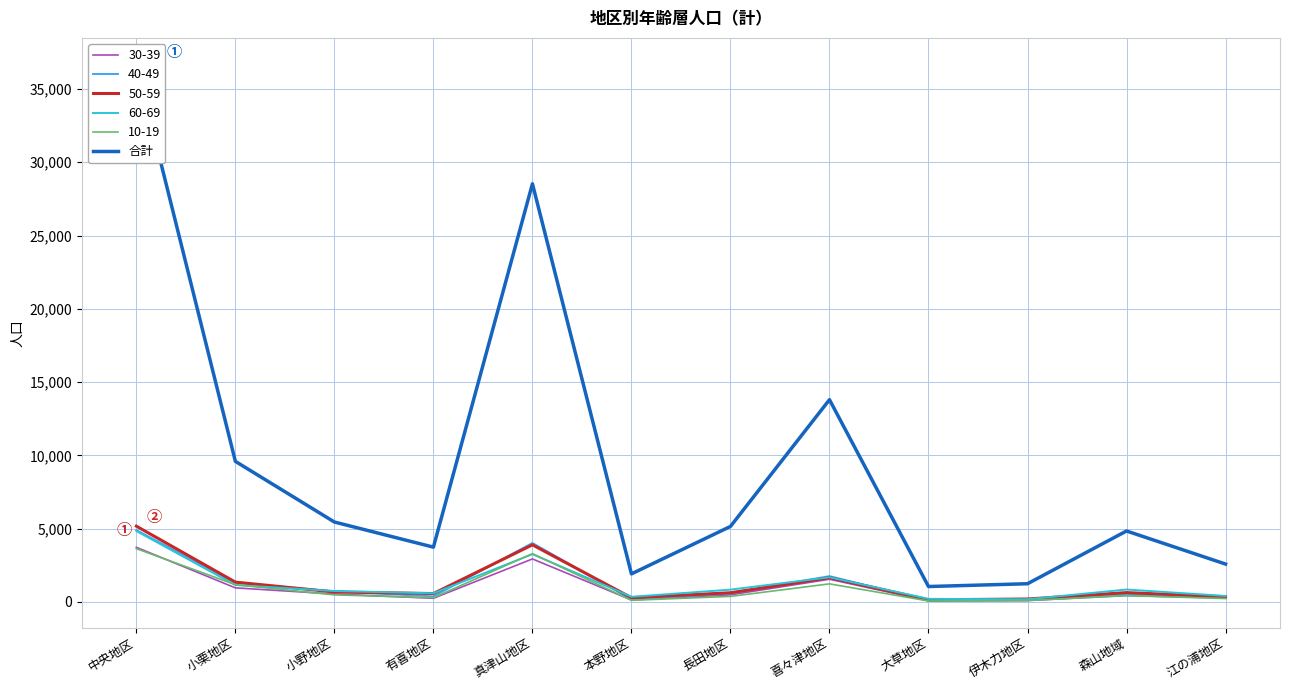

List the labels in order of value, smallest first.

大草地区, 伊木力地区, 本野地区, 江の浦地区, 有喜地区, 森山地域, 長田地区, 小野地区, 小栗地区, 喜々津地区, 真津山地区, 中央地区